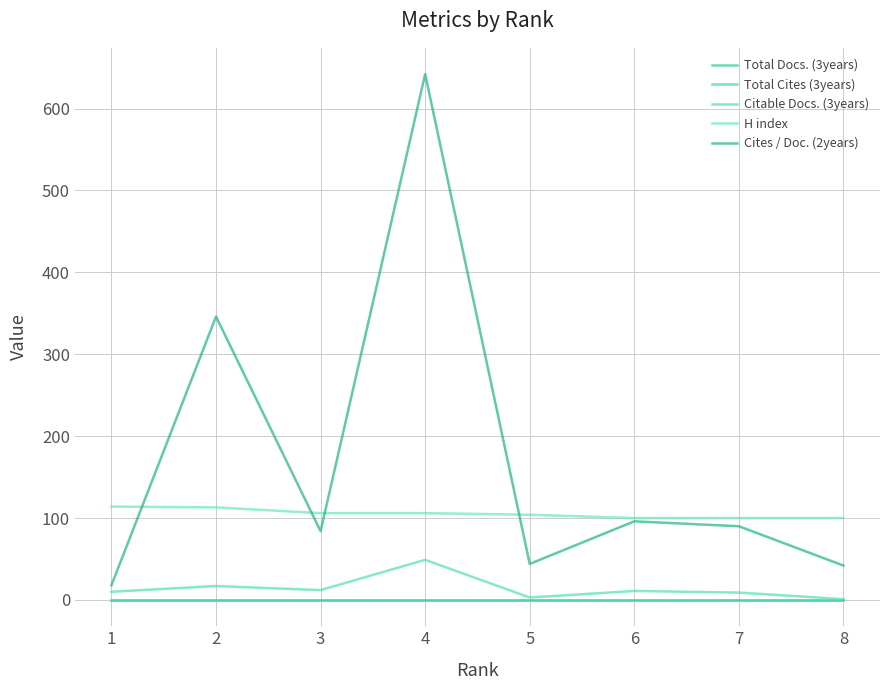

Does the chart have visible grid lines?

Yes